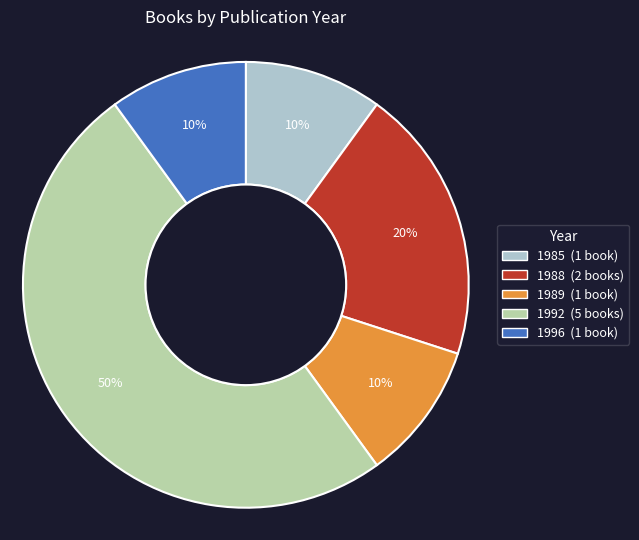

To the nearest percent, what is the difference between the largest and smallest slice percentages?

40%